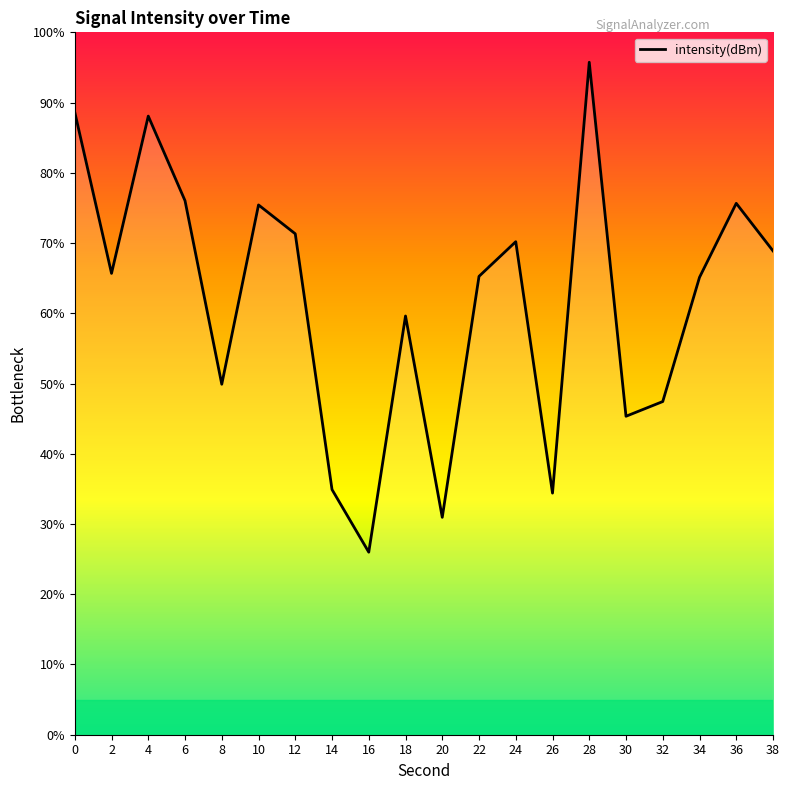

Reading left to right, extract all data points from this chart.

88.6	65.7	88.1	76.0	49.9	75.4	71.3	34.9	26.0	59.6	31.0	65.3	70.2	34.4	95.7	45.3	47.4	65.1	75.7	68.9